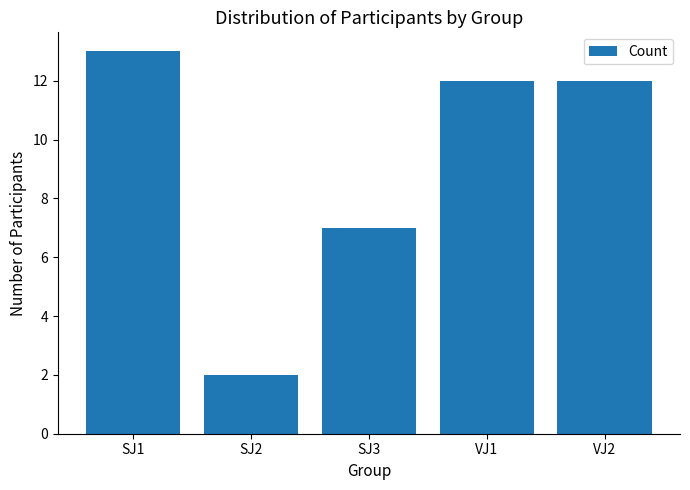

The value at SJ2 is 3. True or false?

False